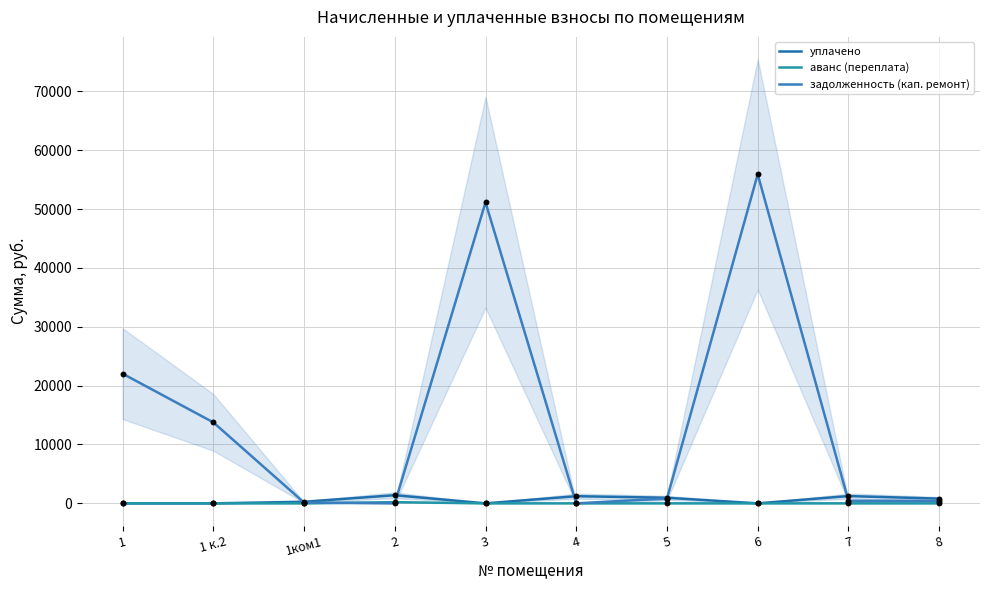

What are all the series names shown in the legend?

уплачено, аванс (переплата), задолженность (кап. ремонт)